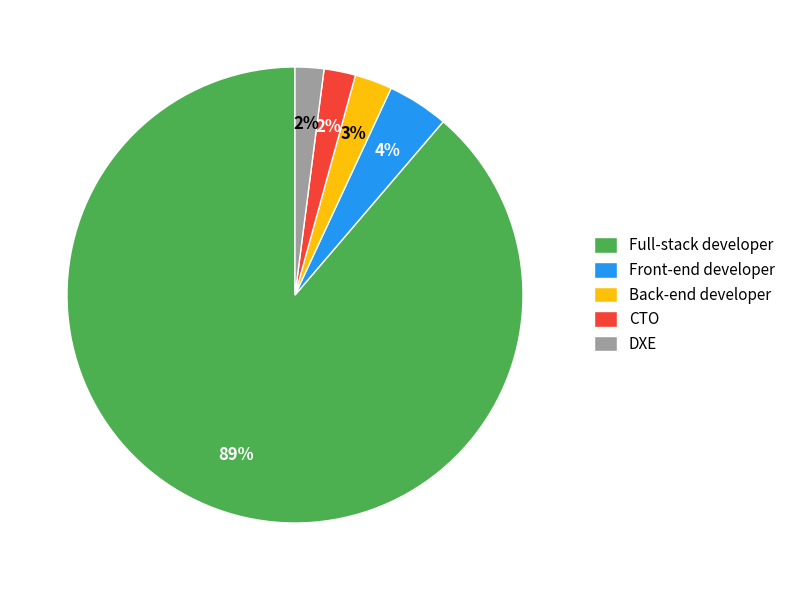

Between DXE and Full-stack developer, which is larger?

Full-stack developer